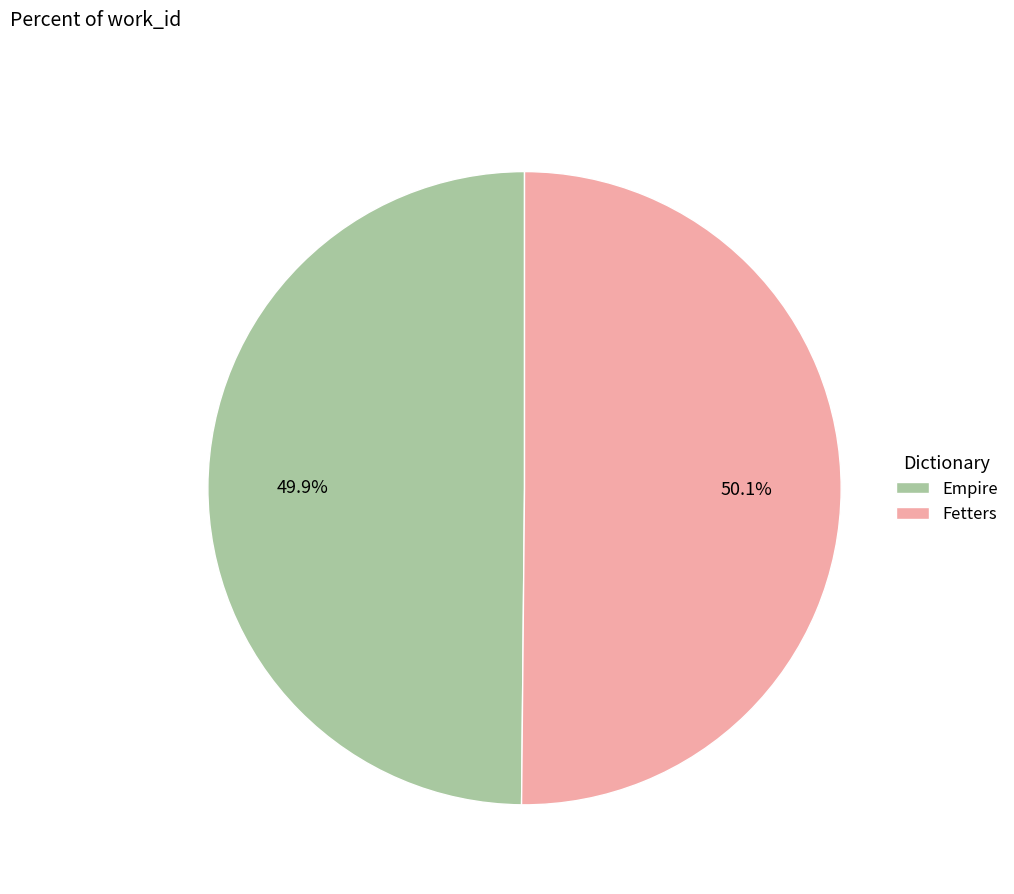

Is there any slice that represents more than half of the pie?

Yes